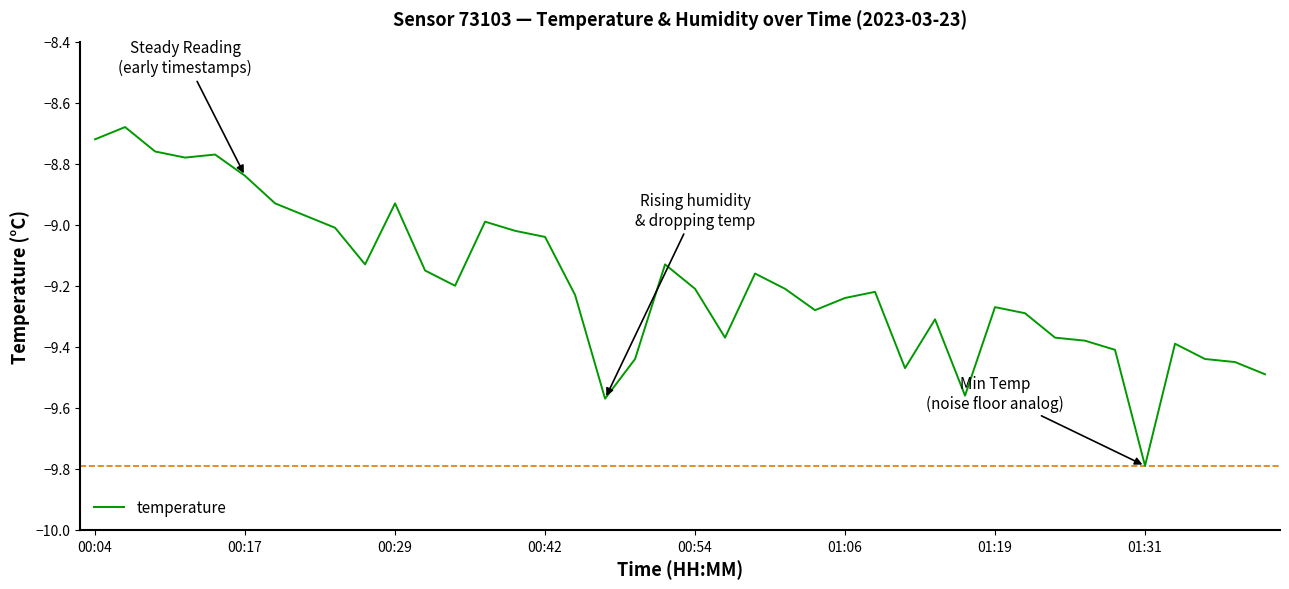

What is the smallest value displayed?

-9.8